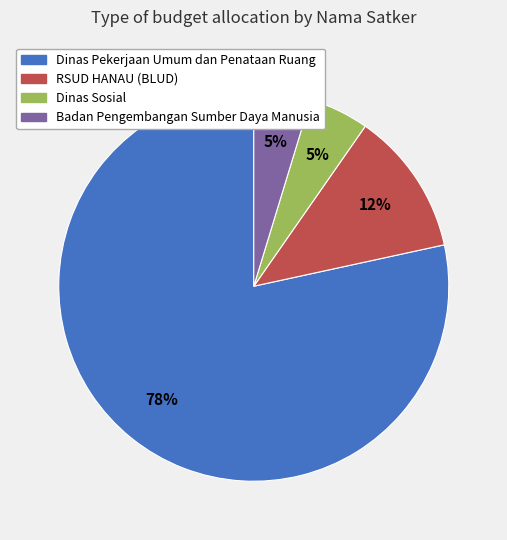

Which category has the biggest portion of the pie?

Dinas Pekerjaan Umum dan Penataan Ruang